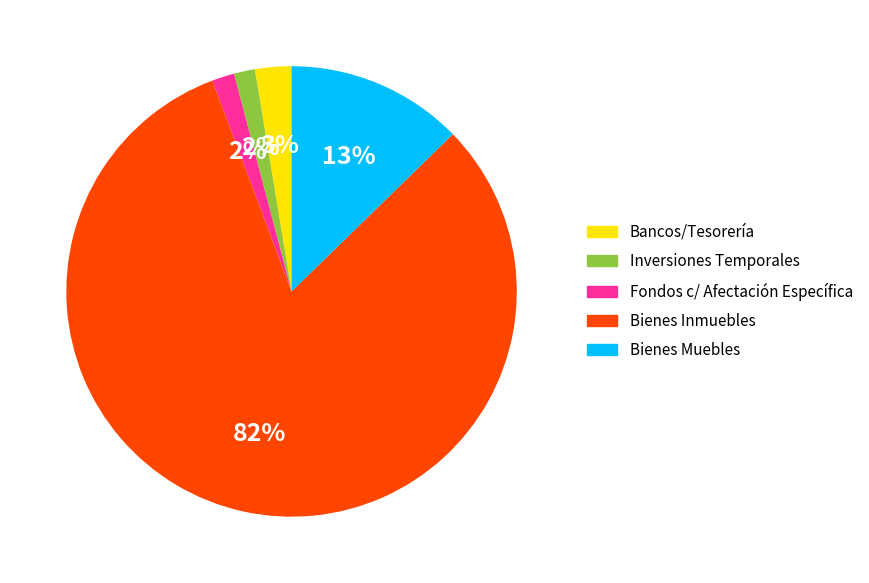

What is the largest slice in the pie chart?

Bienes Inmuebles